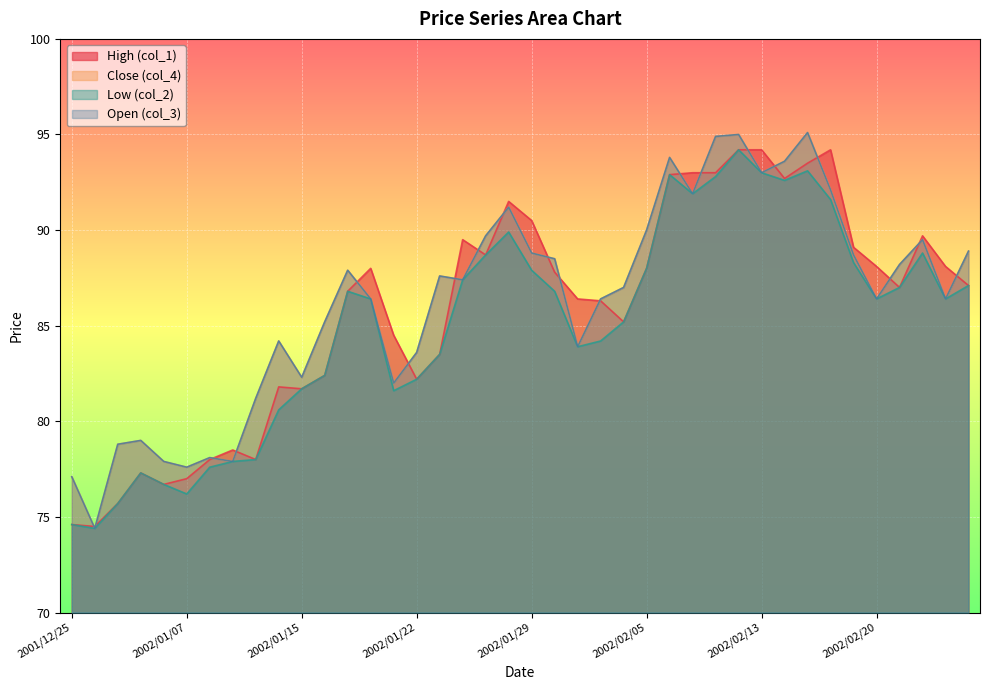

How many lines are shown in the chart?

4